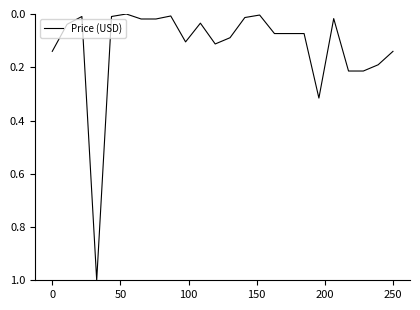

What is the maximum value shown in the chart?

1.0